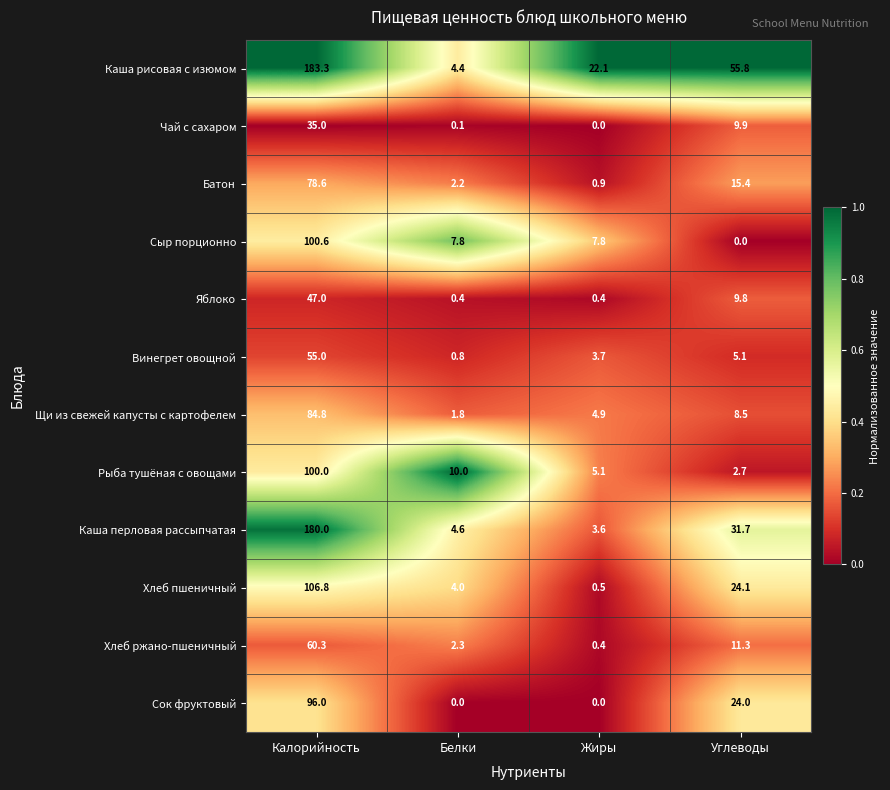

What is the total value across all series at Жиры?

49.4